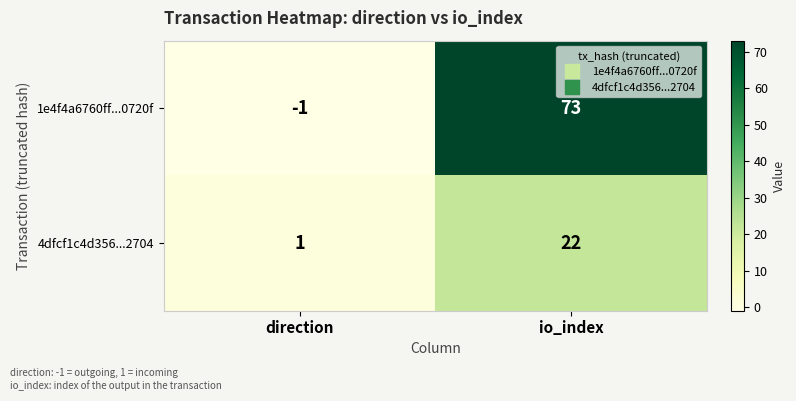

What is the spread (max minus min) of values at direction?

2